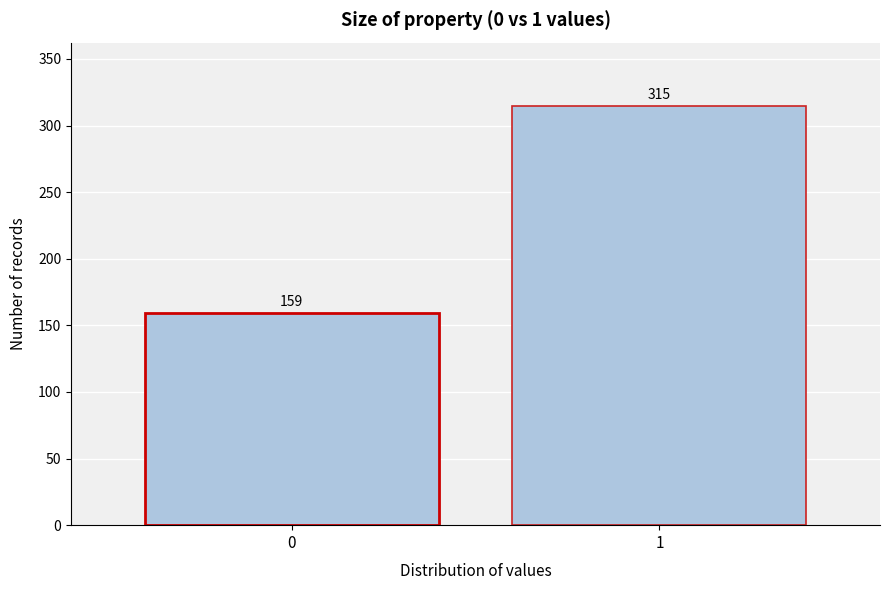

Reading left to right, what are all the values shown in this chart?

0=159	1=315